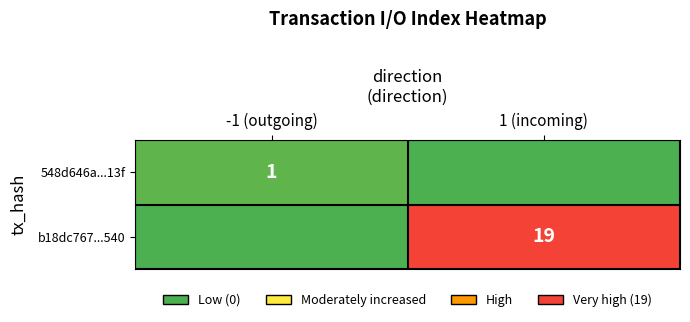

The 548d646a...13f series shows 1 at -1 (outgoing). True or false?

True